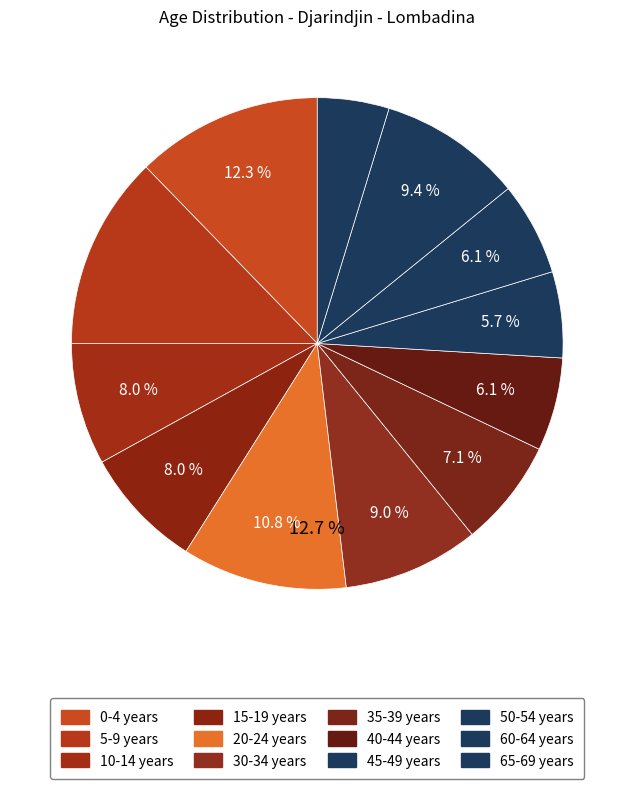

Is the sum of 65-69 years and 15-19 years greater than half?

No